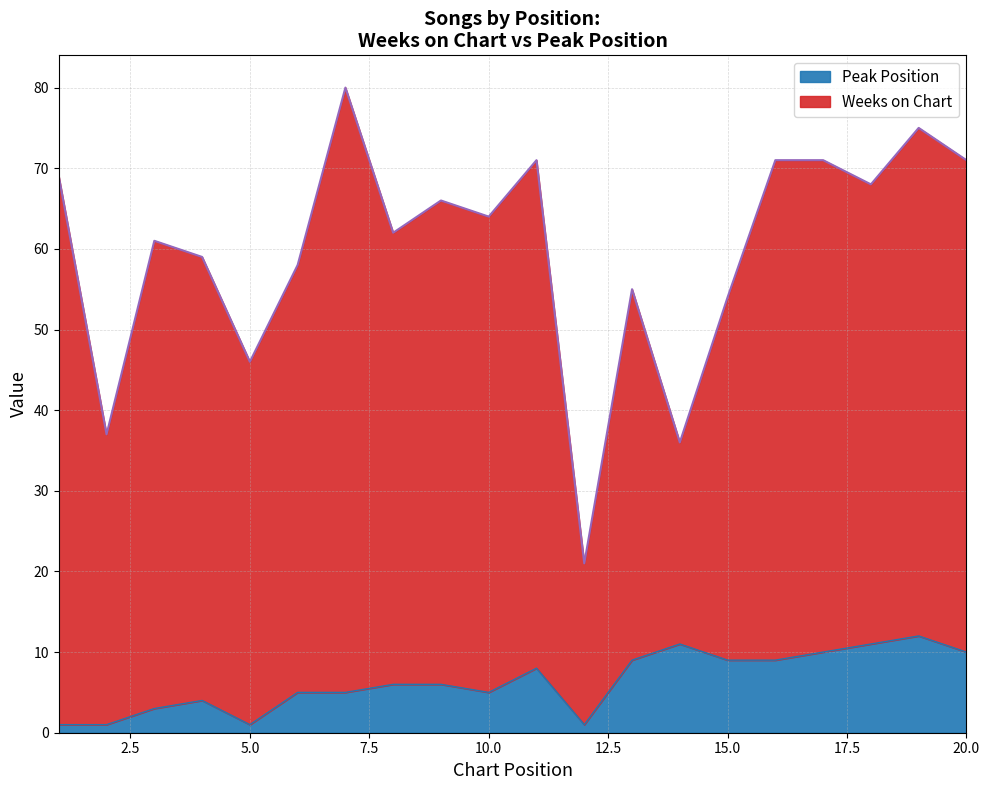

Reading right to left, extract all data points from this chart.

20=10	19=12	18=11	17=10	16=9	15=9	14=11	13=9	12=1	11=8	10=5	9=6	8=6	7=5	6=5	5=1	4=4	3=3	2=1	1=1